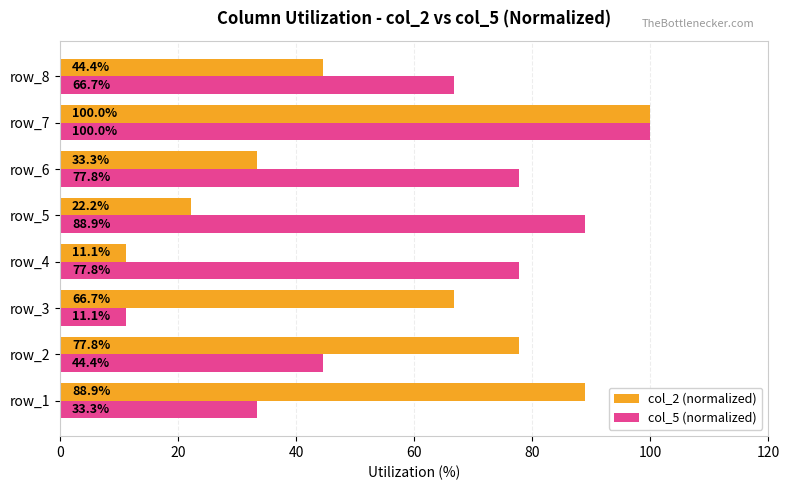

What is the approximate value of col_5 (normalized) at row_3?

11.1